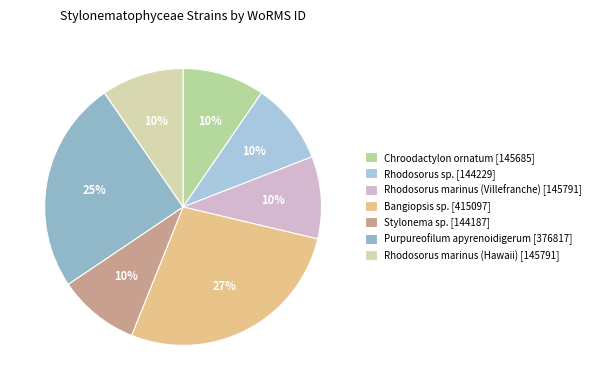

How many segments does this pie chart have?

7